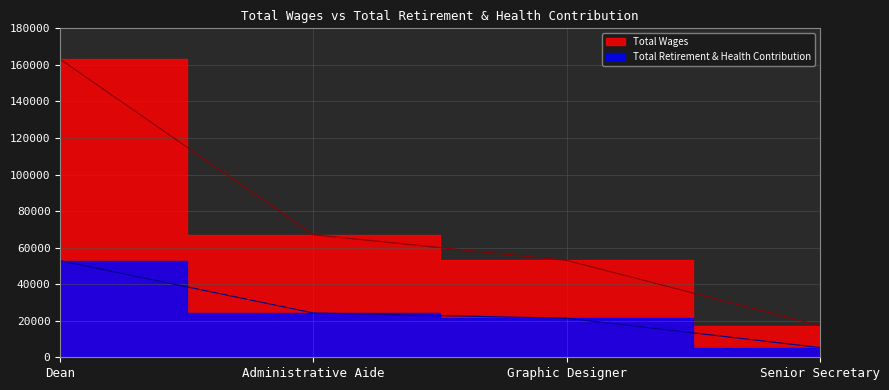

What is the difference between the Total Retirement & Health Contribution values at Administrative Aide and Dean?

28650